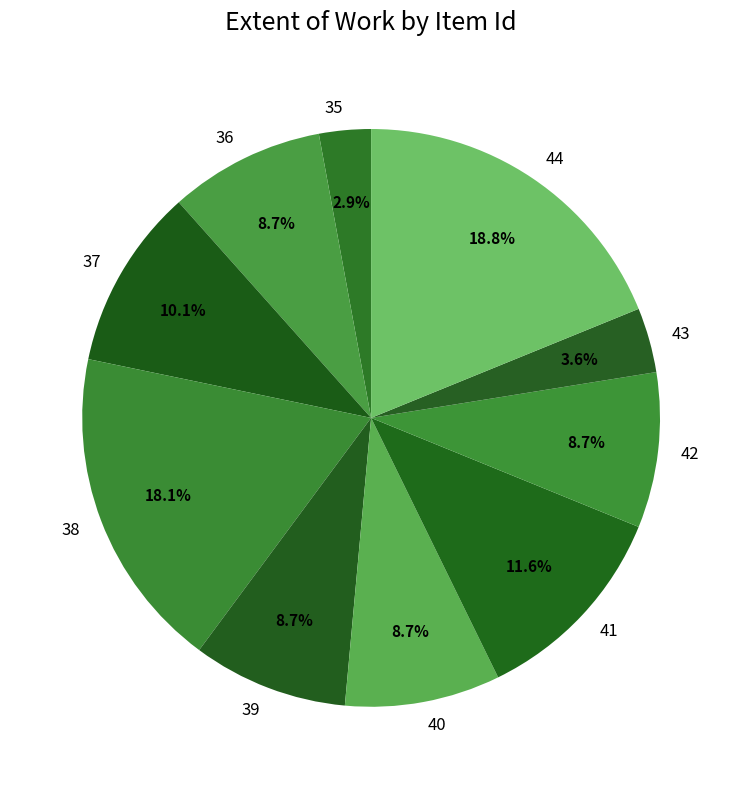

Which category has the biggest portion of the pie?

44